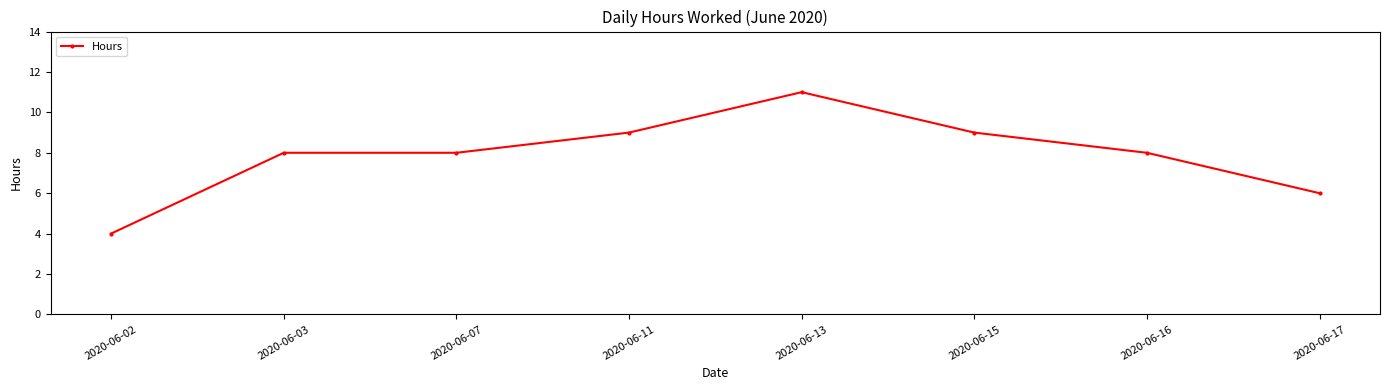

Reading right to left, list all the values displayed in this chart.

2020-06-17=6	2020-06-16=8	2020-06-15=9	2020-06-13=11	2020-06-11=9	2020-06-07=8	2020-06-03=8	2020-06-02=4